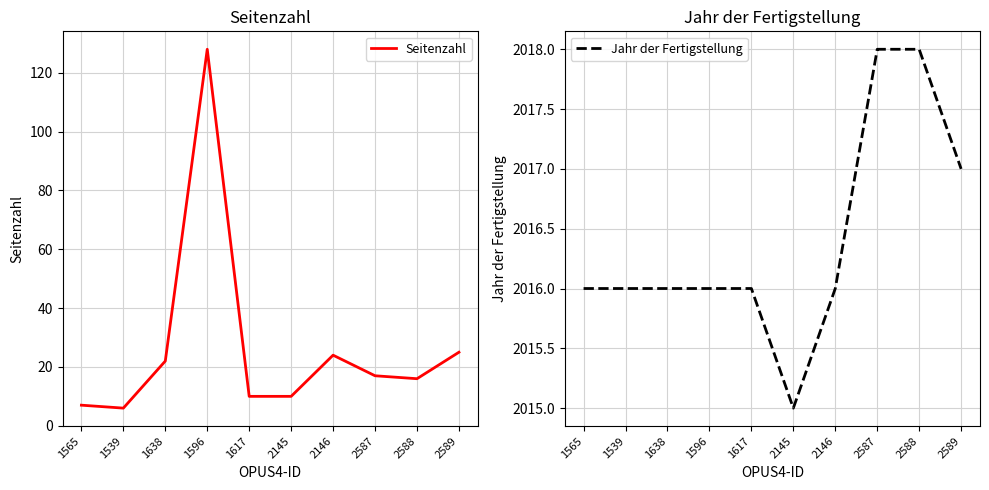

The Seitenzahl series shows 16 at 2588. True or false?

True